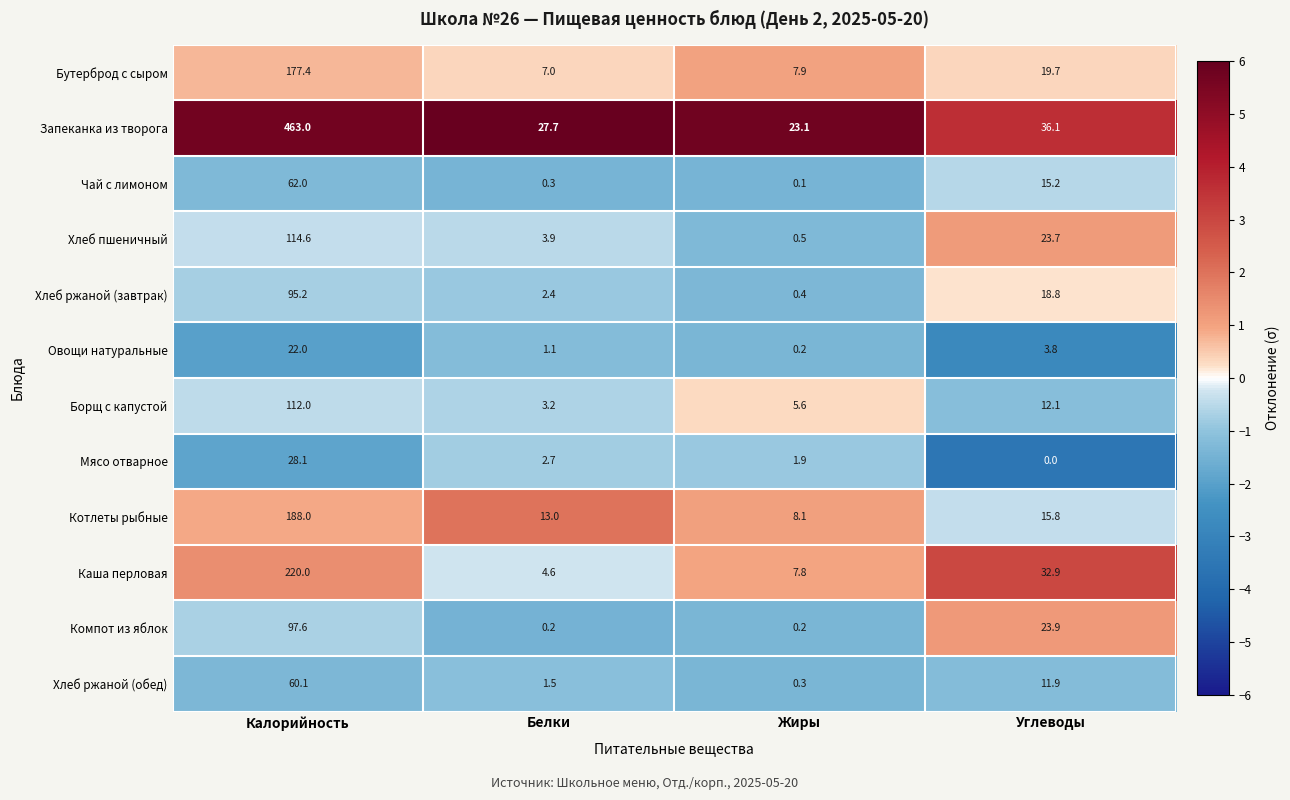

True or false: Каша перловая has a value of 32.9 at Углеводы.

True